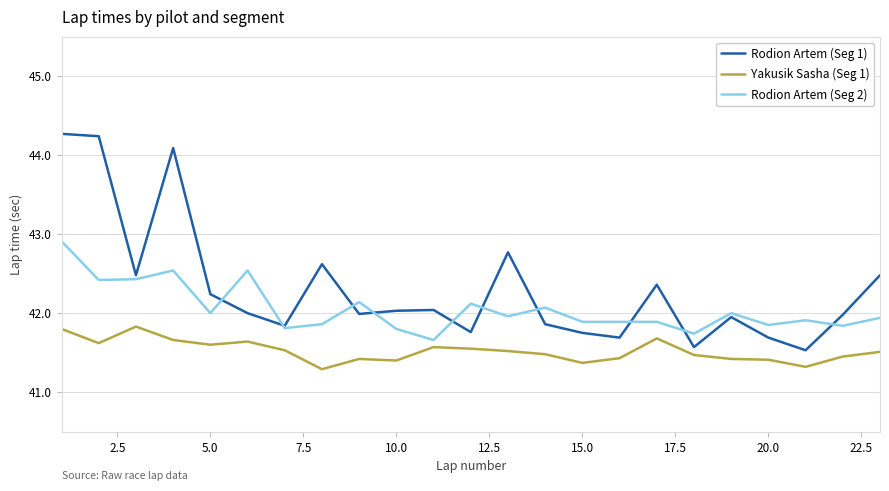

True or false: Rodion Artem (Seg 1) and Yakusik Sasha (Seg 1) cross at least once.

False